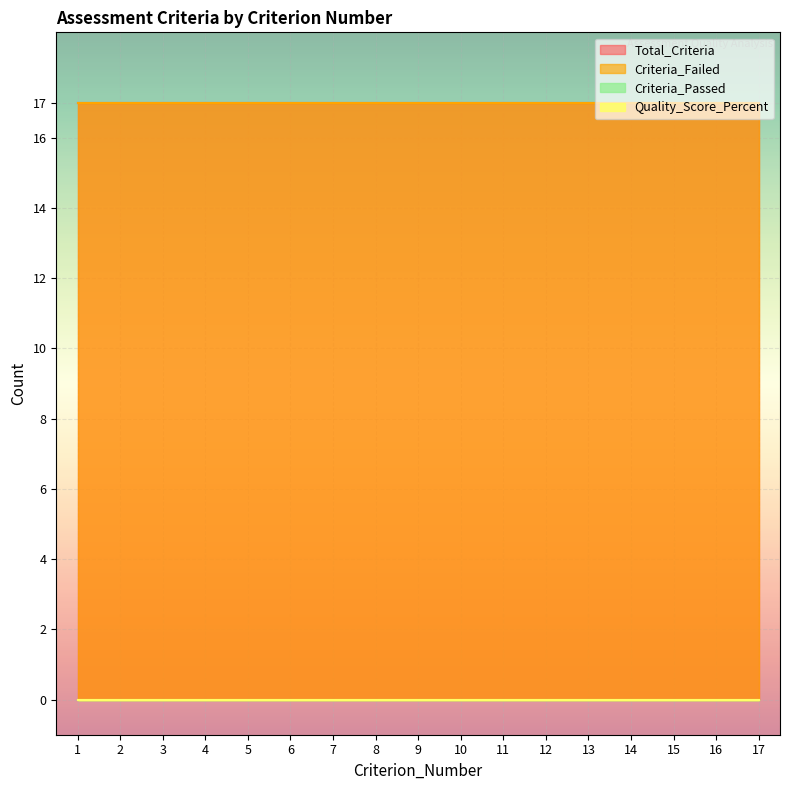

List the labels in order of Total_Criteria value, largest first.

1, 2, 3, 4, 5, 6, 7, 8, 9, 10, 11, 12, 13, 14, 15, 16, 17